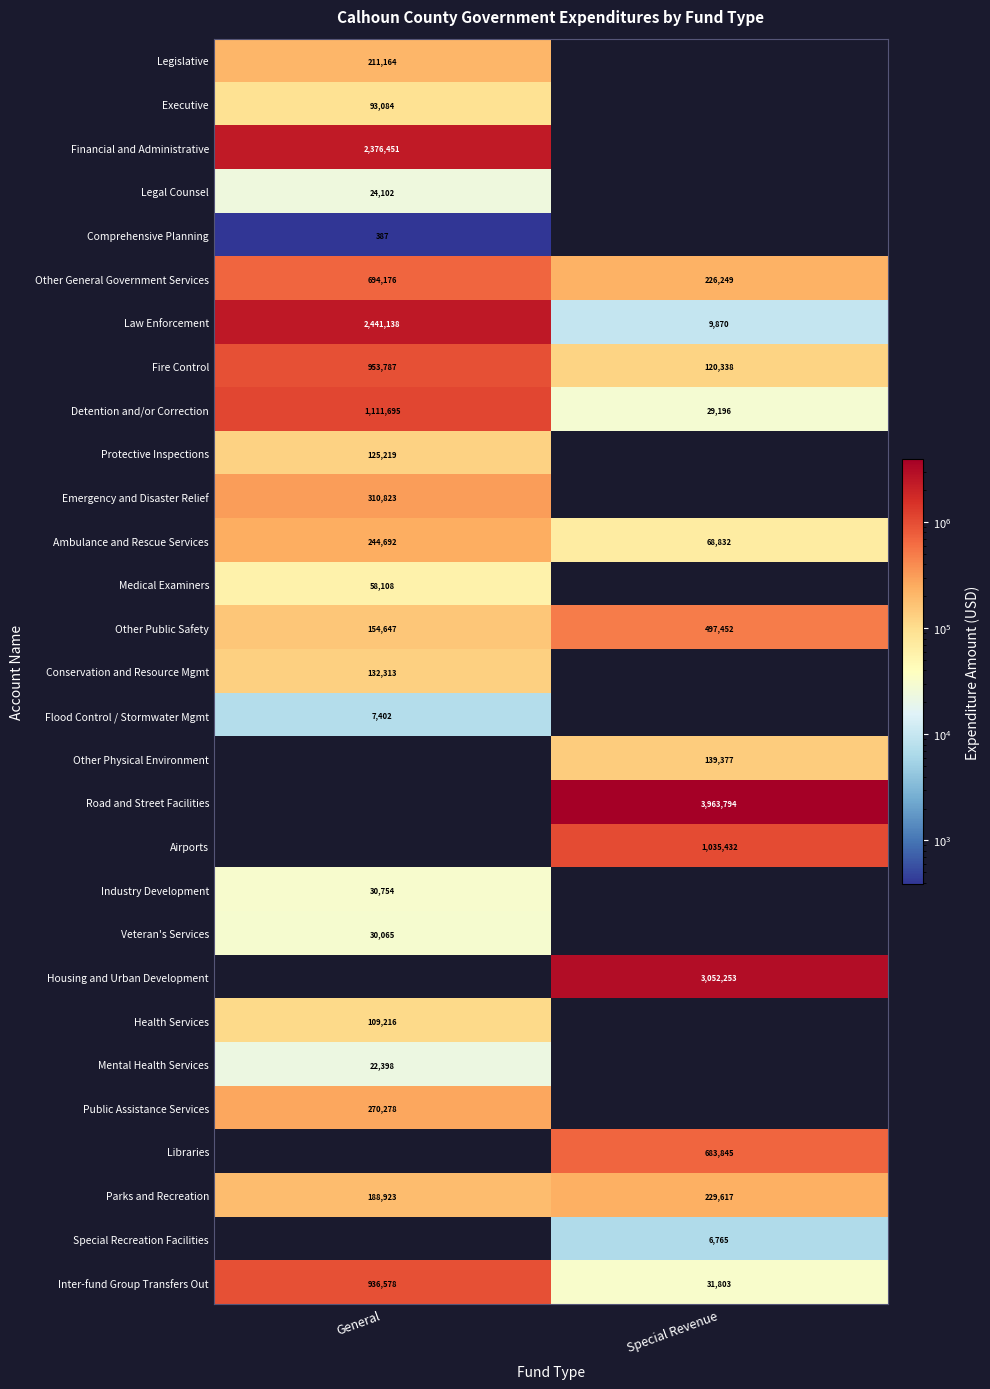

Is it true that Financial and Administrative equals 3696862.9 at General?

False